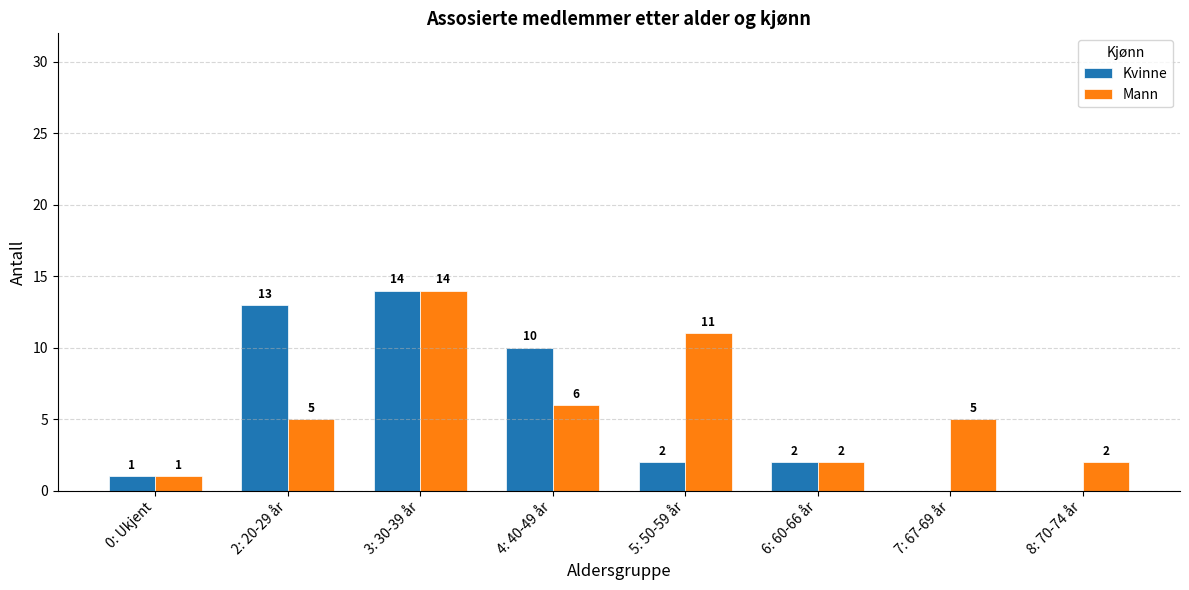

What is the greatest value displayed?

14